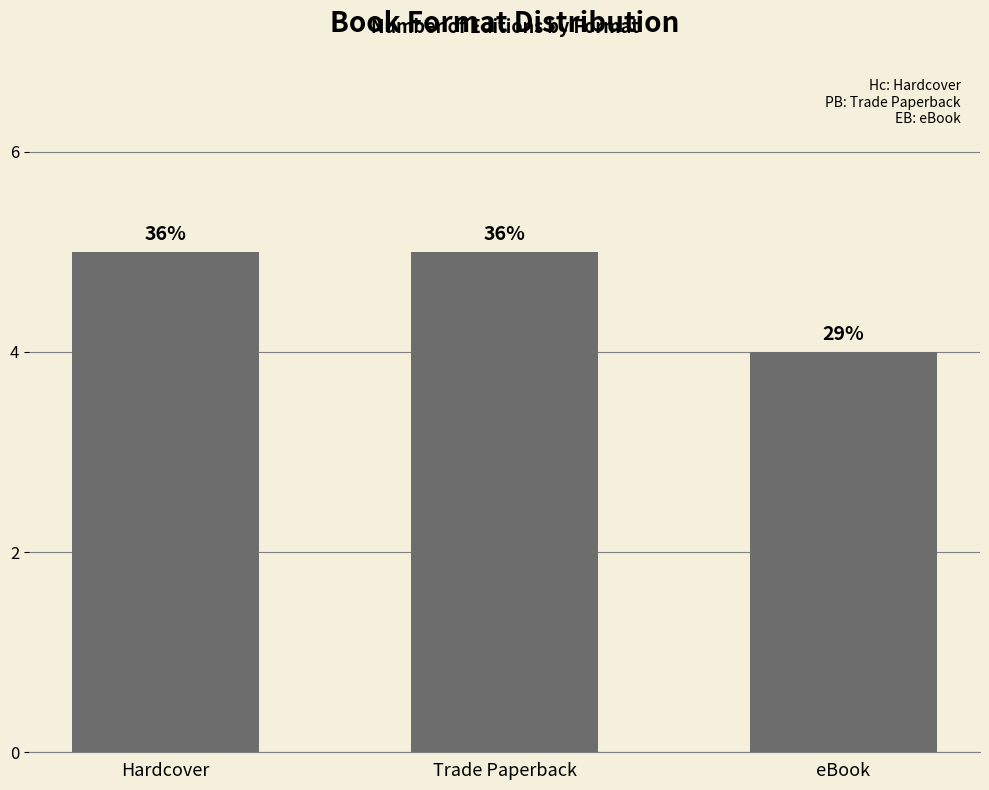

Are the bars horizontal?

No